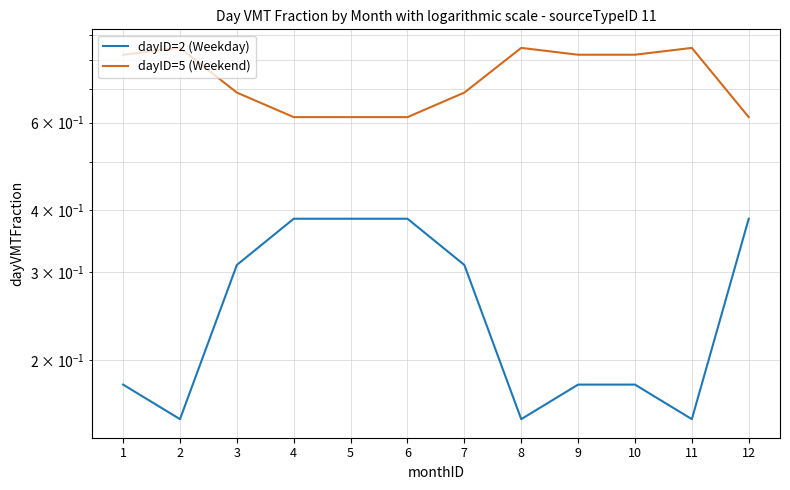

The value of dayID=2 (Weekday) at 12 is 0.4. True or false?

True